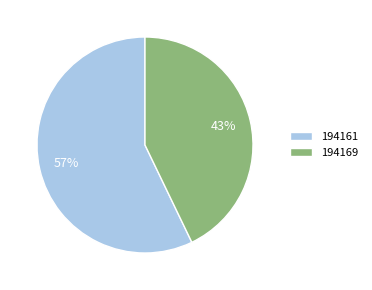

Is there any slice that represents more than half of the pie?

Yes